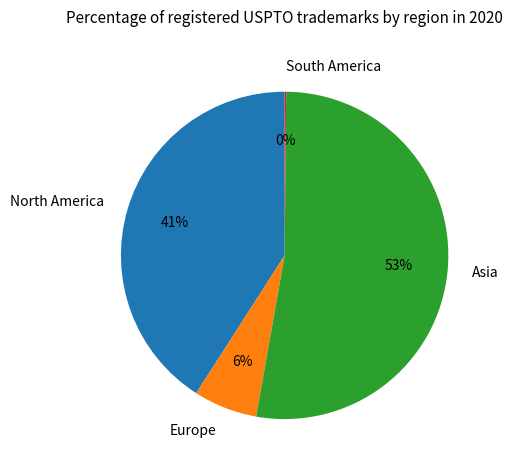

What is the largest slice in the pie chart?

Asia